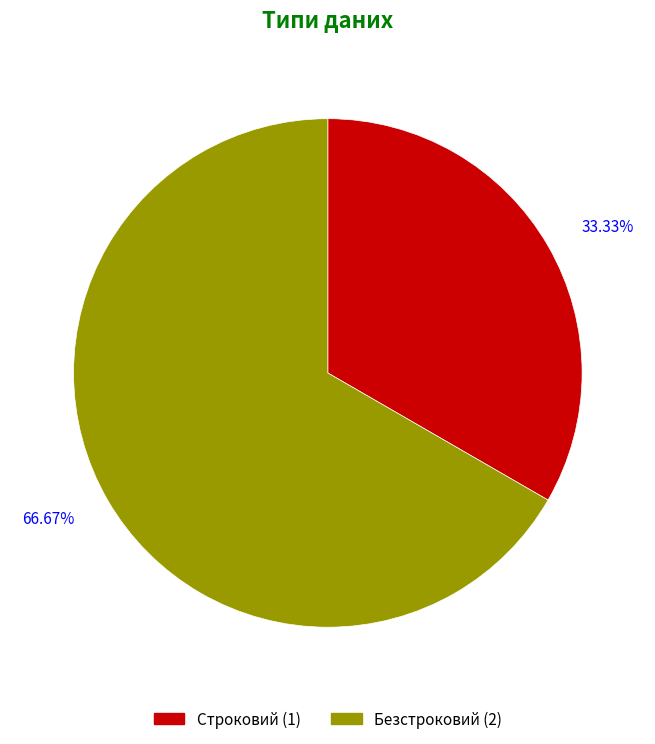

To the nearest percent, what percentage of the pie is Строковий?

33%